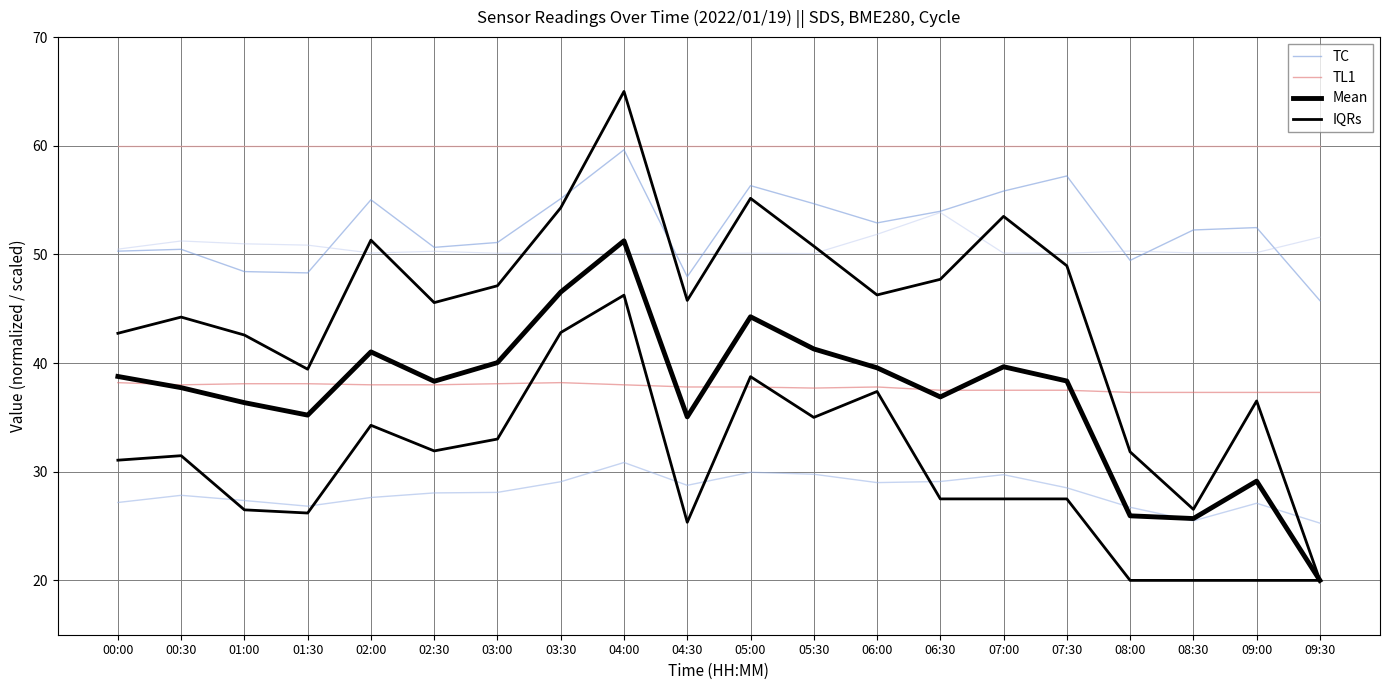

True or false: TC and Mean intersect in this chart.

False